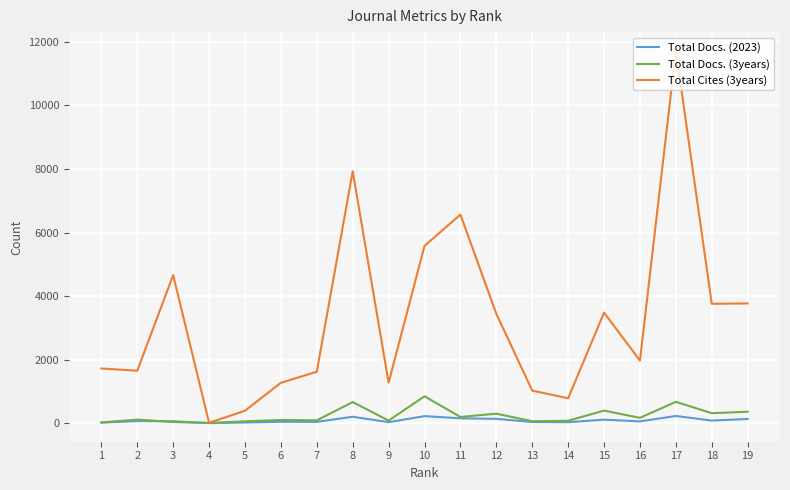

At which category is the sum across all series the highest?

17